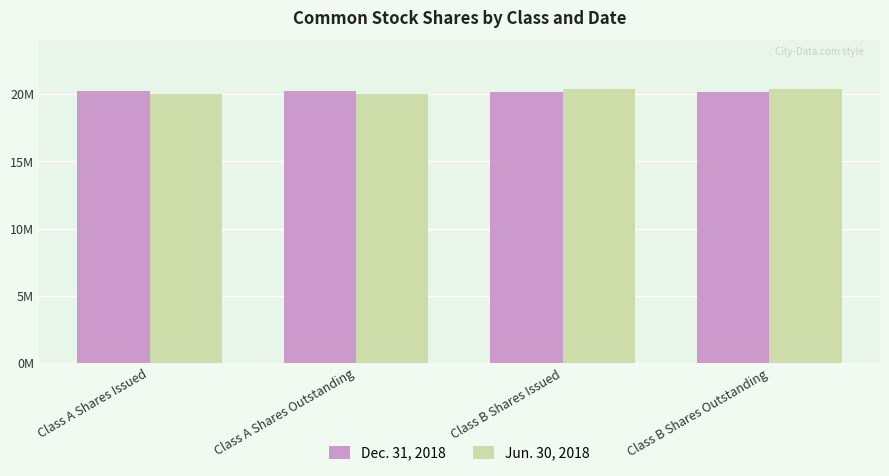

What is the label of the 1st bar from the left?

Class A Shares Issued